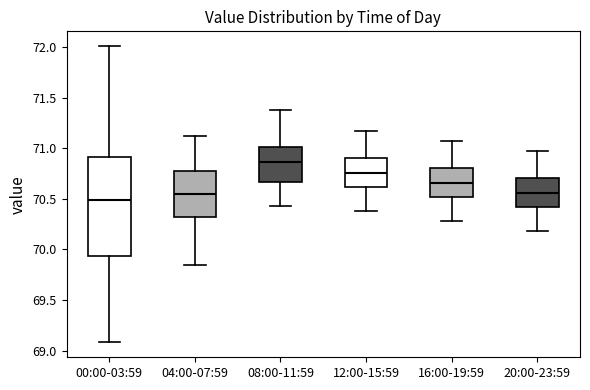

Comparing the boxes themselves (not the whiskers), which one is the tallest?

00:00-03:59